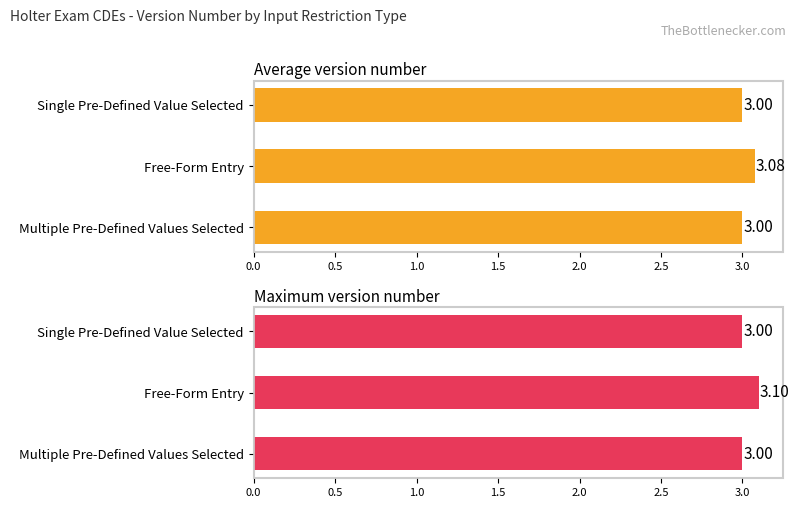

Which series has the largest total across all categories?

Maximum version number